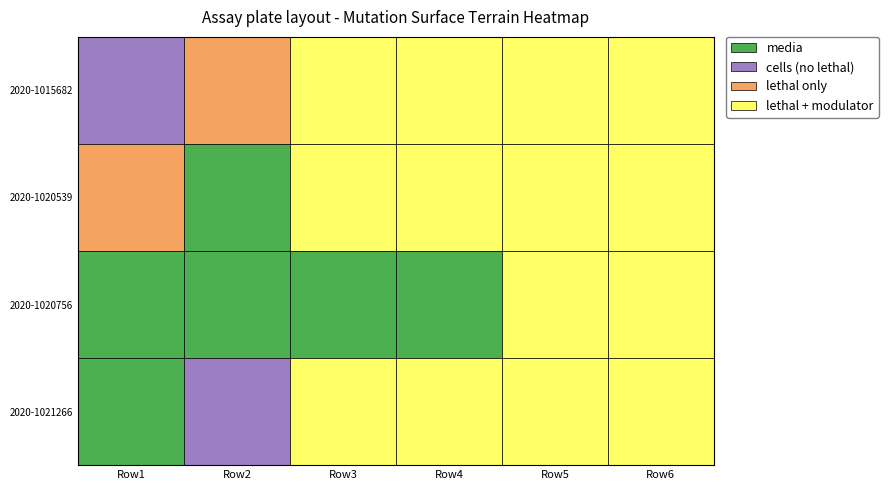

Count the number of categories in the chart.

6